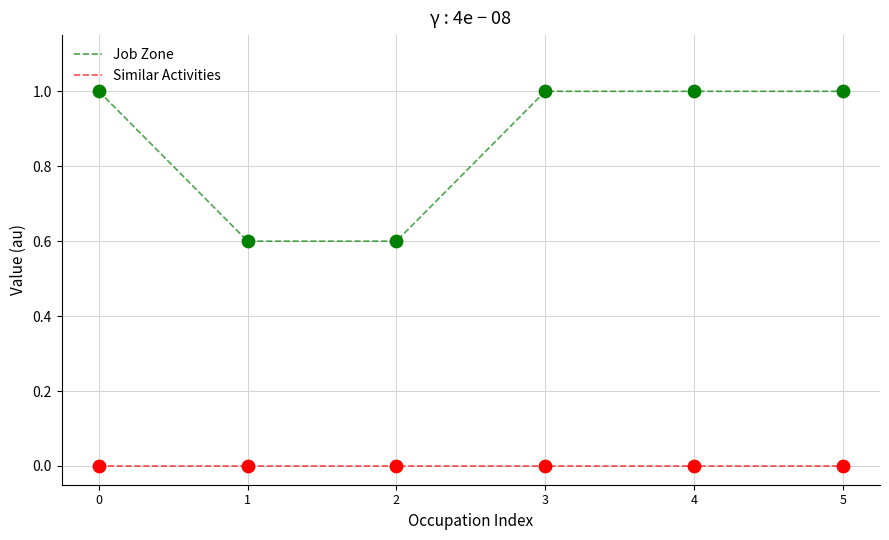

What is the spread (max minus min) of values at 0?

1.0